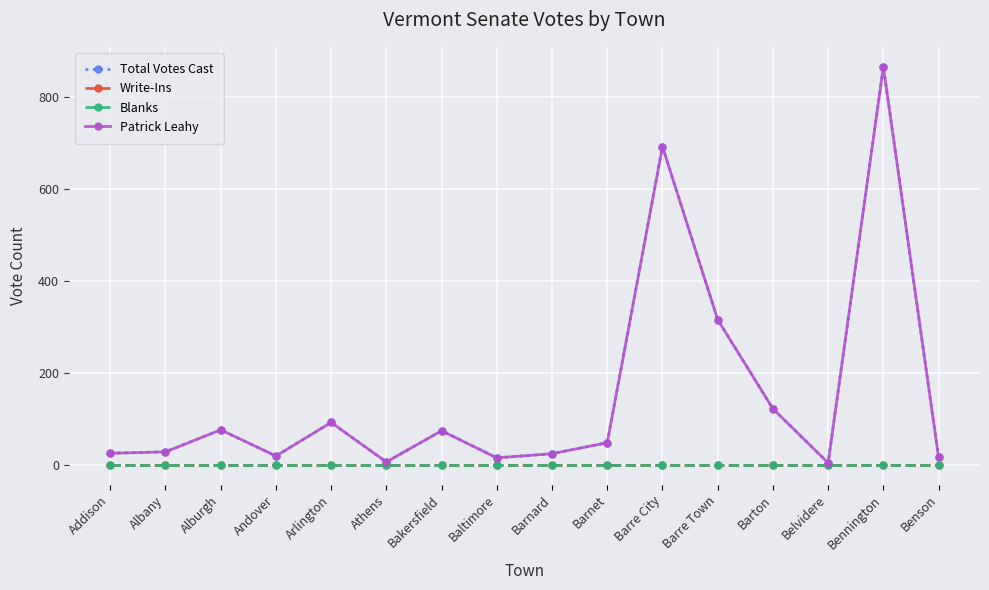

Does the chart have visible grid lines?

Yes